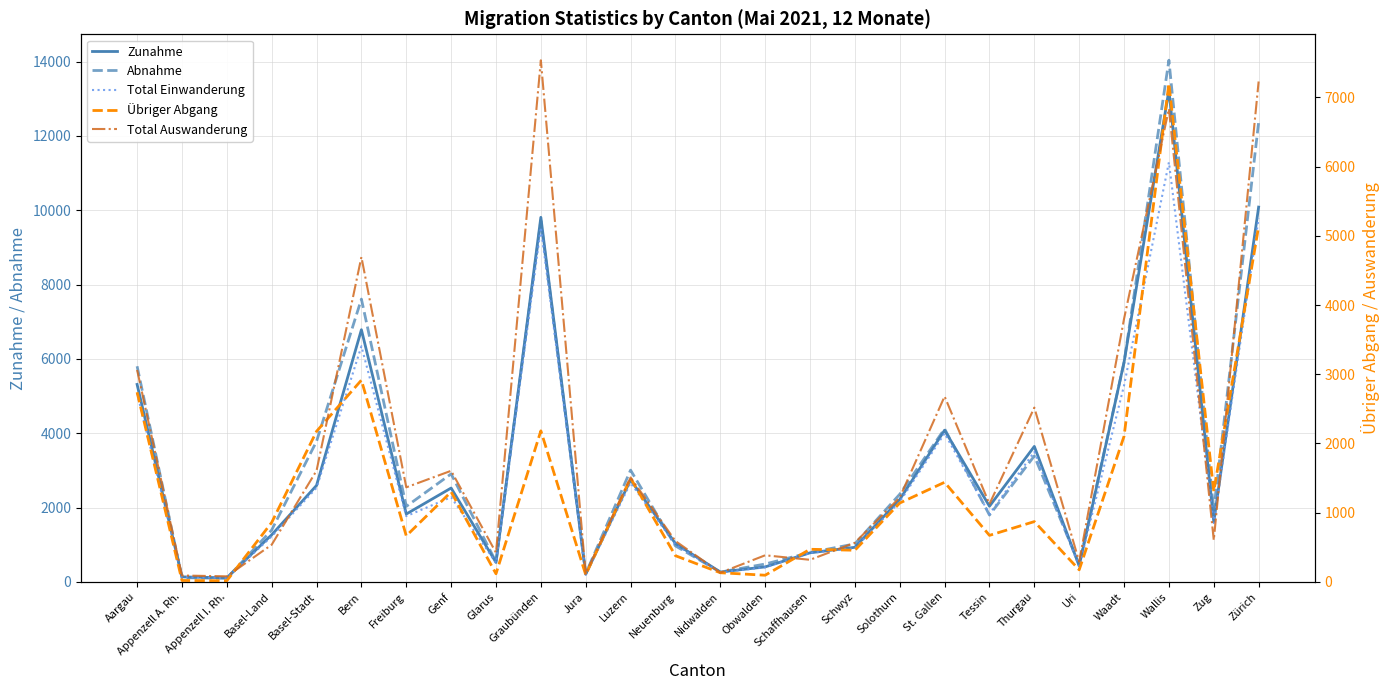

The Abnahme series shows 803 at Basel-Stadt. True or false?

False